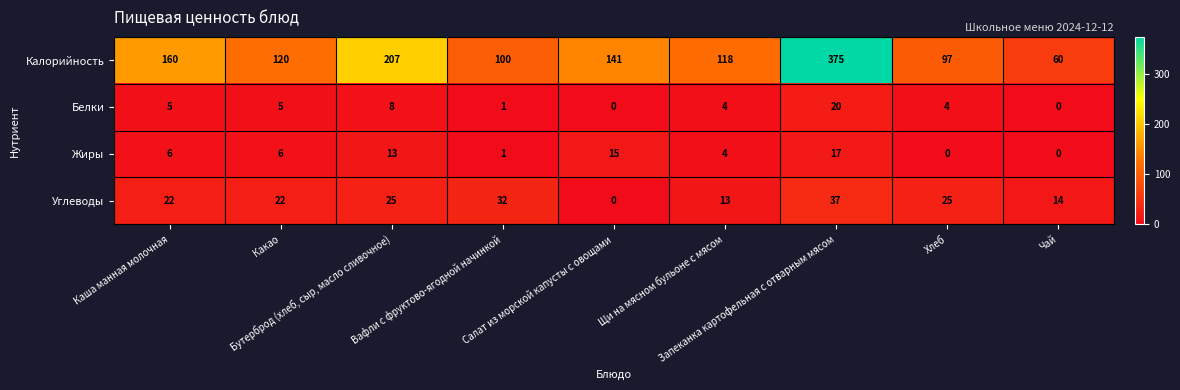

Which series has the widest spread of values?

Калорийность